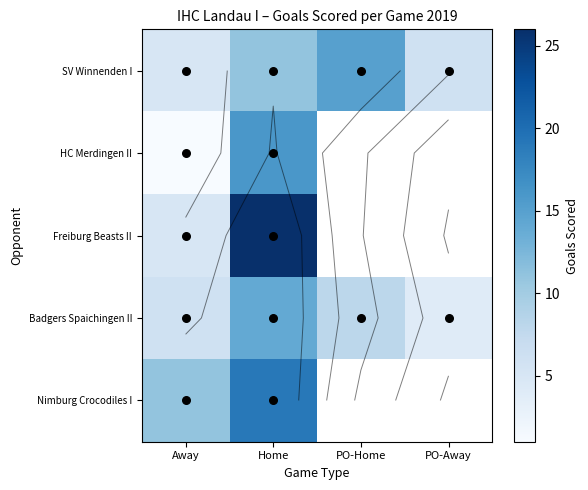

Which category has the highest value in the Freiburg Beasts II series?

Home